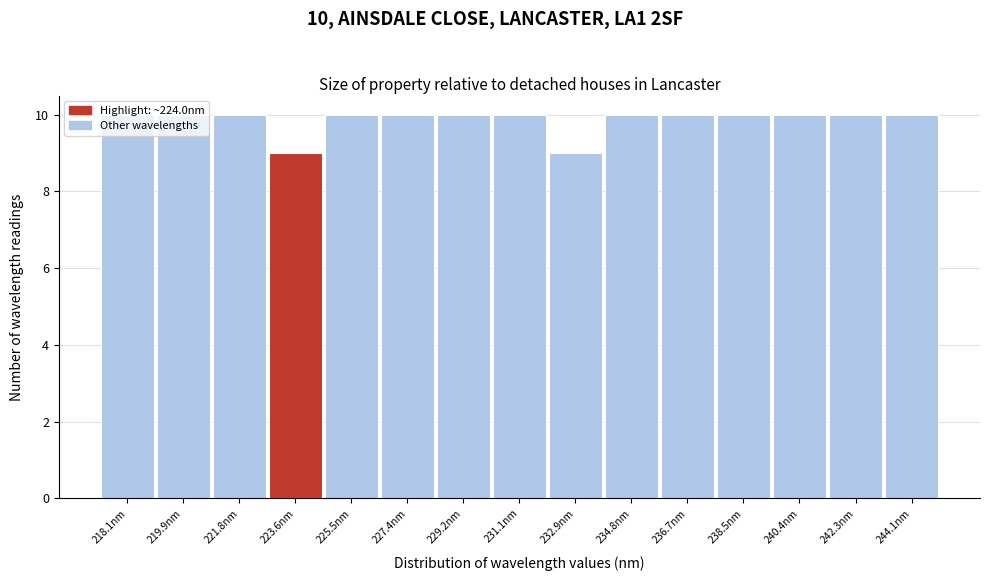

What is the smallest value displayed?

9